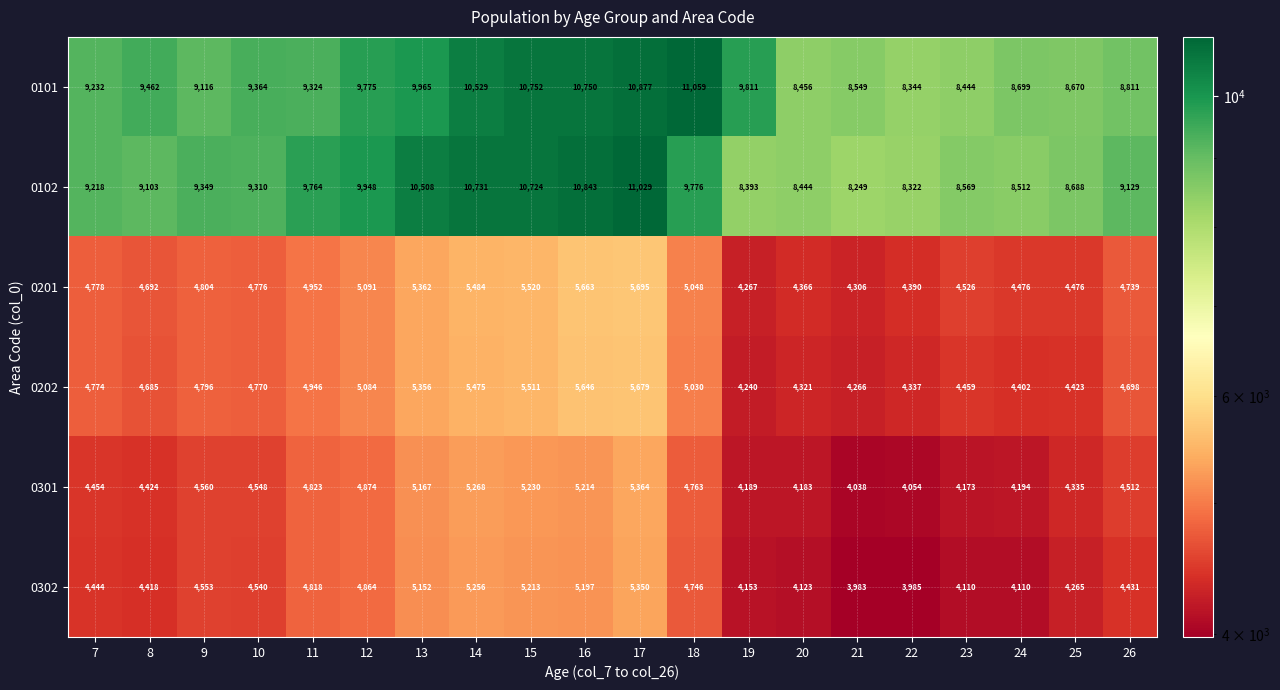

Which series has the largest total across all categories?

0101